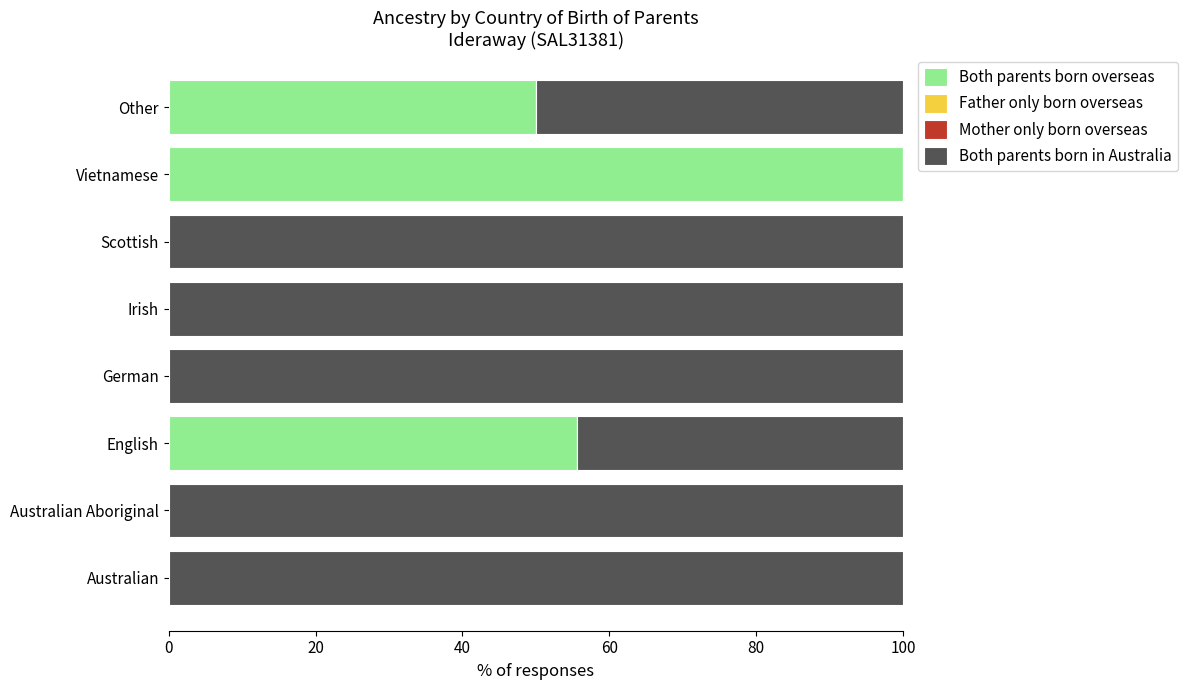

How many distinct data groups are displayed?

2